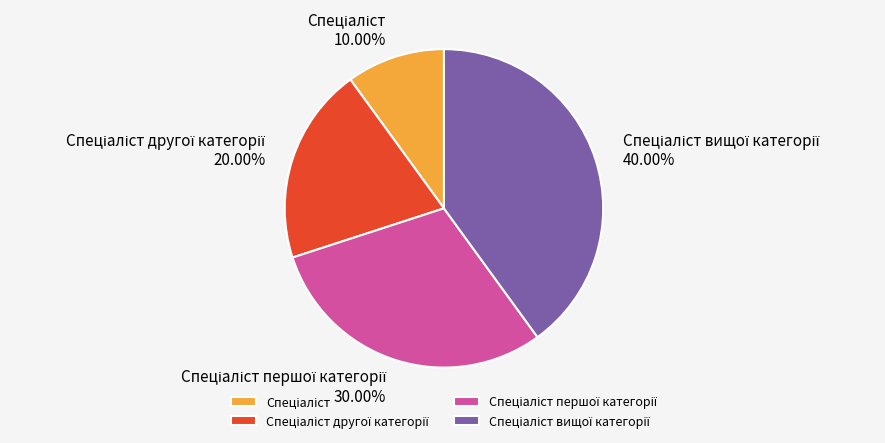

Does any single category account for the majority?

No